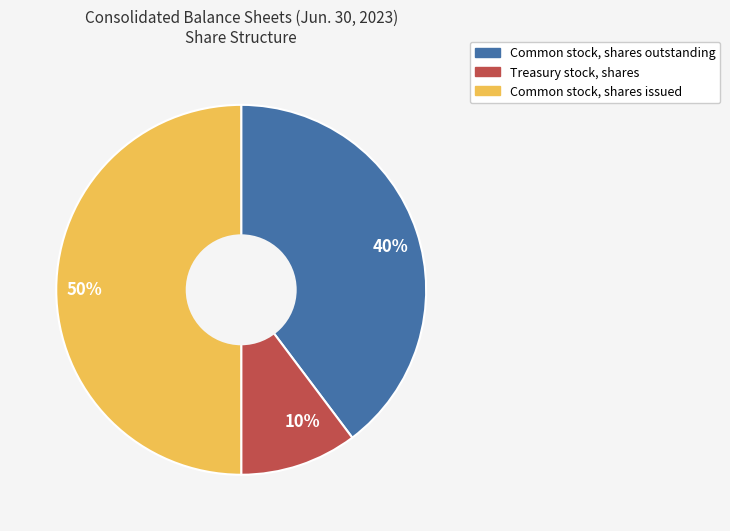

Which slice is the largest?

50%